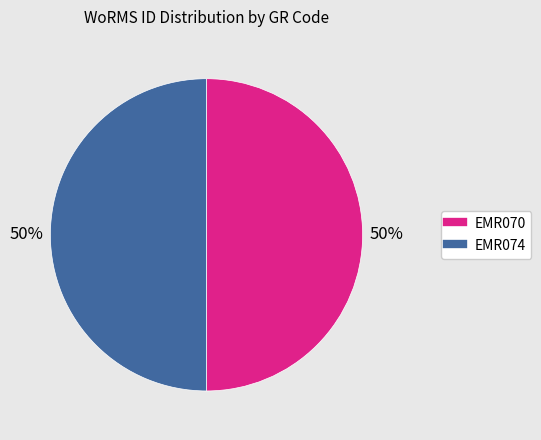

Count the number of slices in the pie.

2